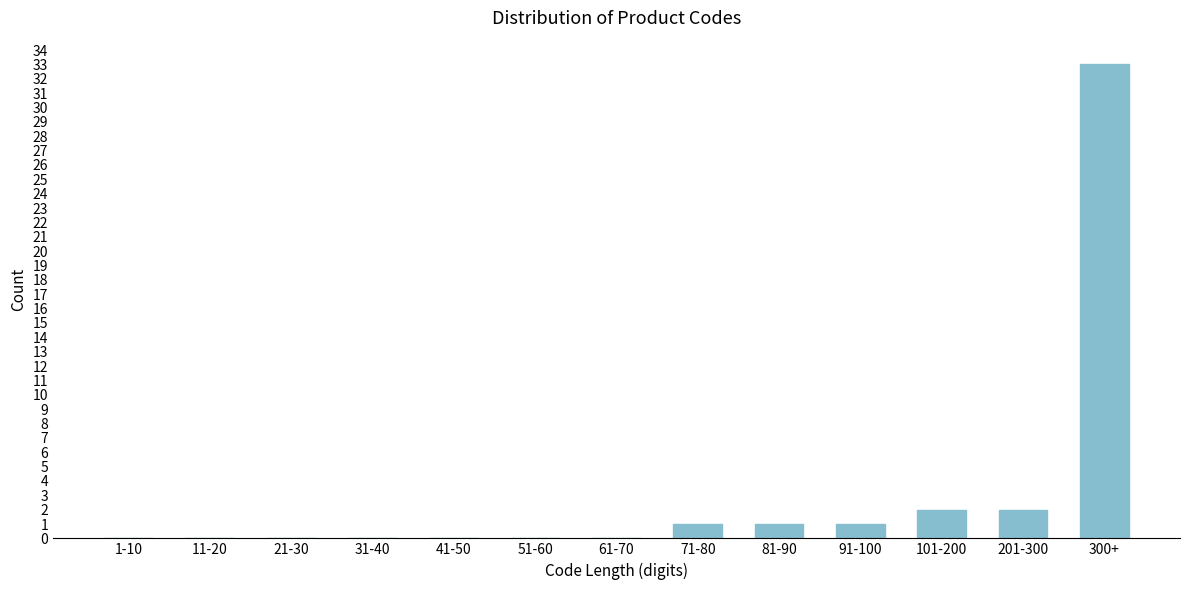

Reading left to right, extract all data points from this chart.

1-10=0	11-20=0	21-30=0	31-40=0	41-50=0	51-60=0	61-70=0	71-80=1	81-90=1	91-100=1	101-200=2	201-300=2	300+=33